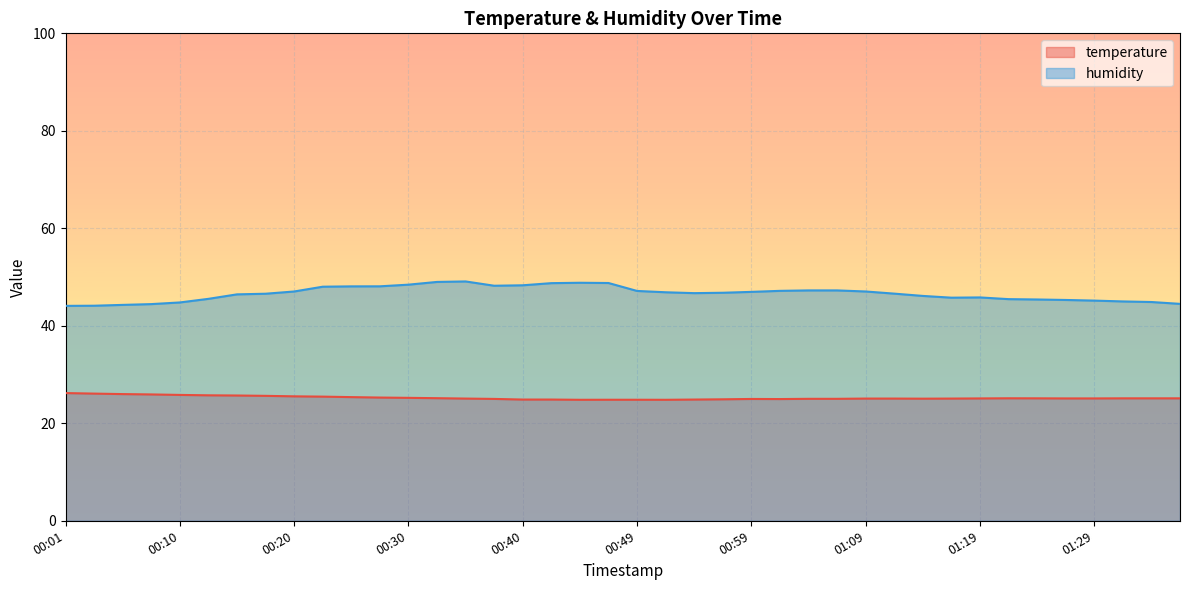

List the series in order of their peak value, highest first.

humidity, temperature